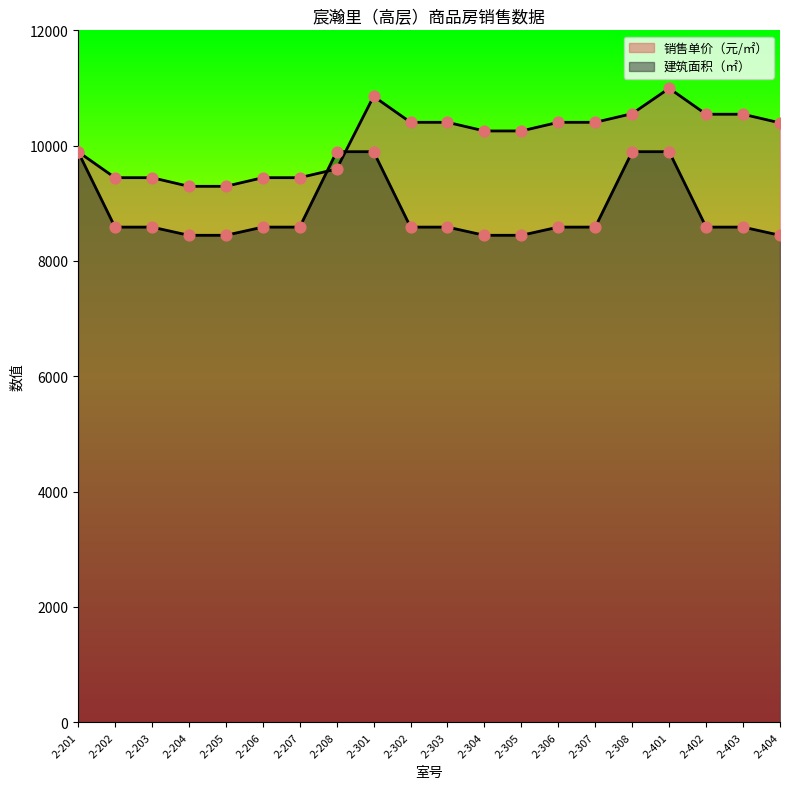

Which series contains the highest Y value?

销售单价（元/㎡）